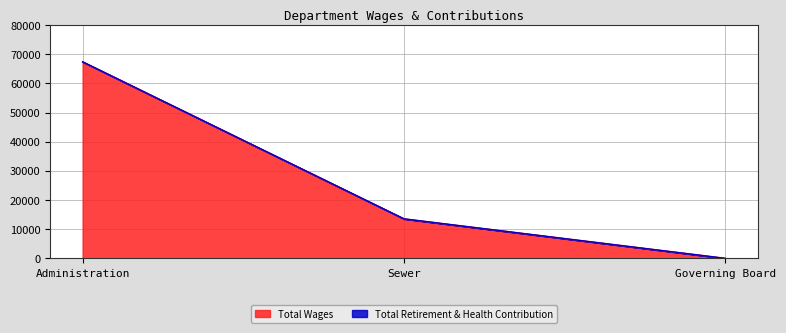

How many lines are shown in the chart?

2